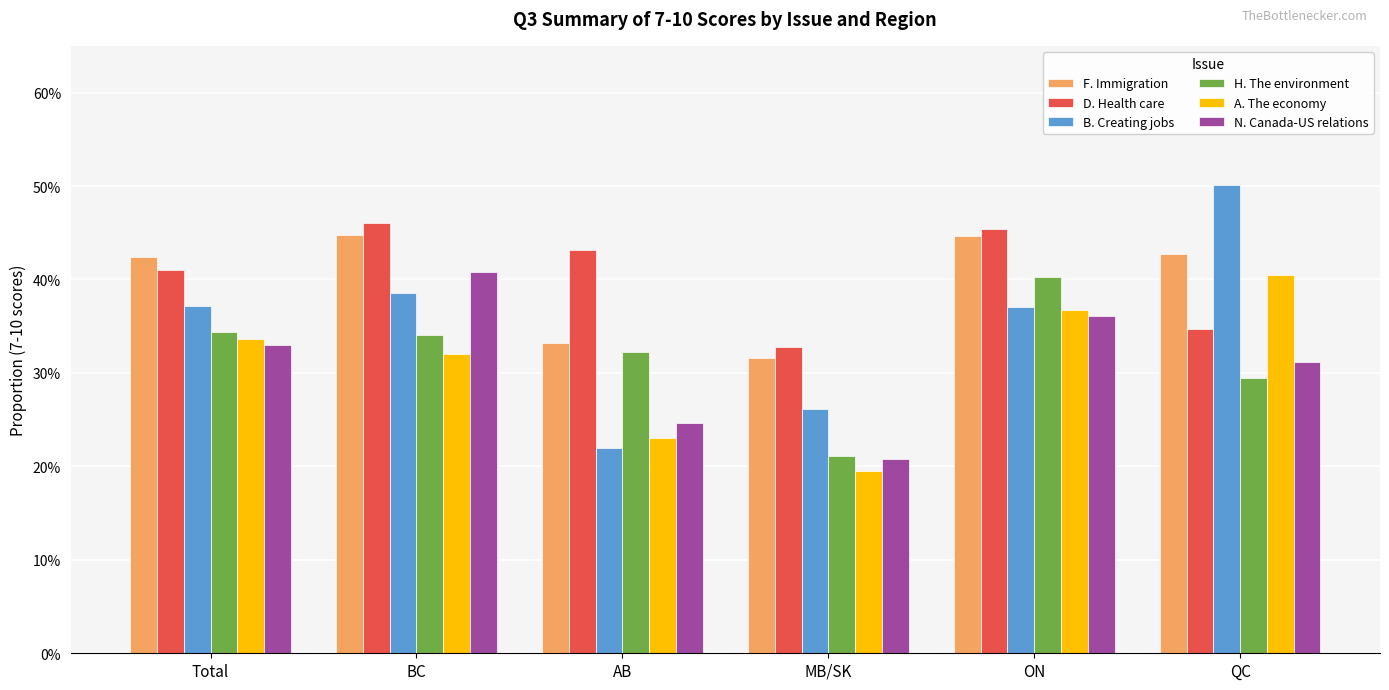

Is the value of F. Immigration at QC greater than the value of N. Canada-US relations at ON?

Yes